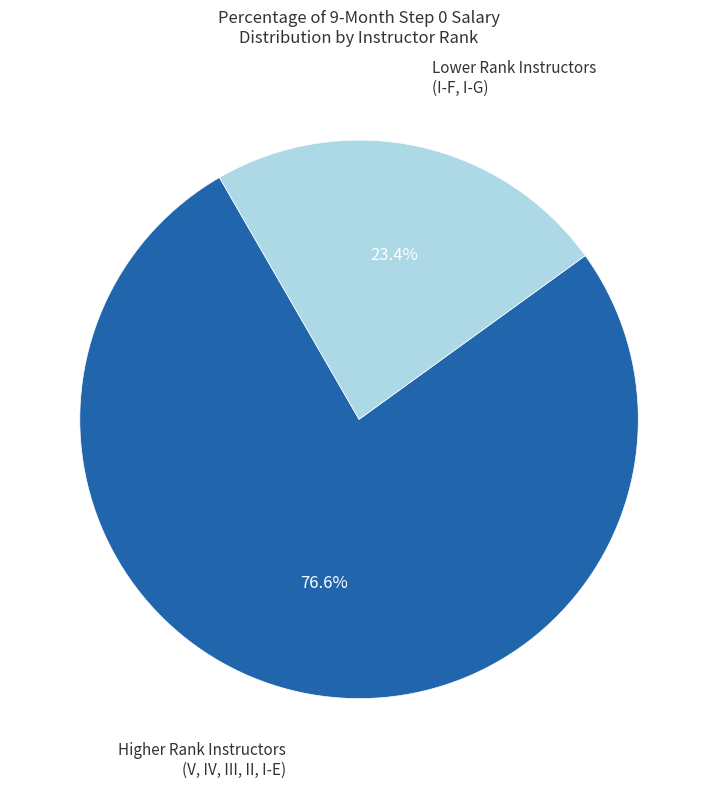

How many segments does this pie chart have?

2